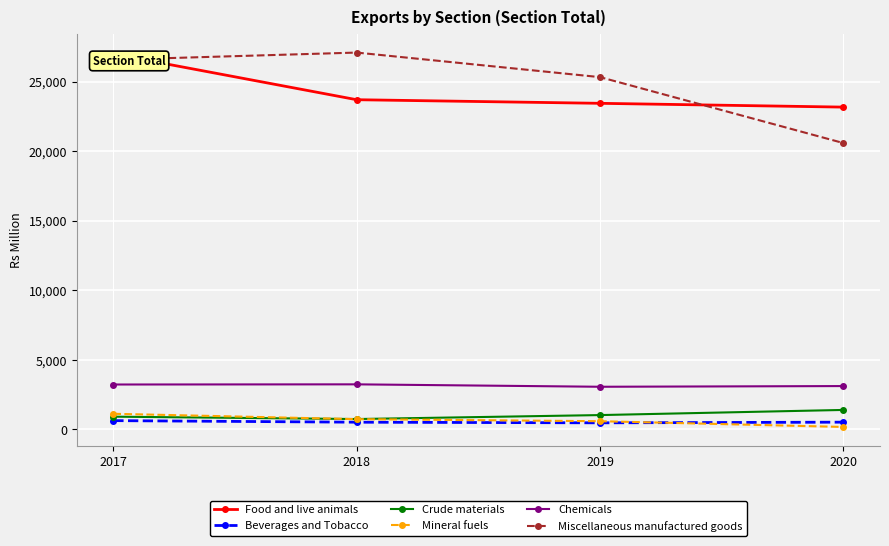

Which series has the largest total across all categories?

Miscellaneous manufactured goods